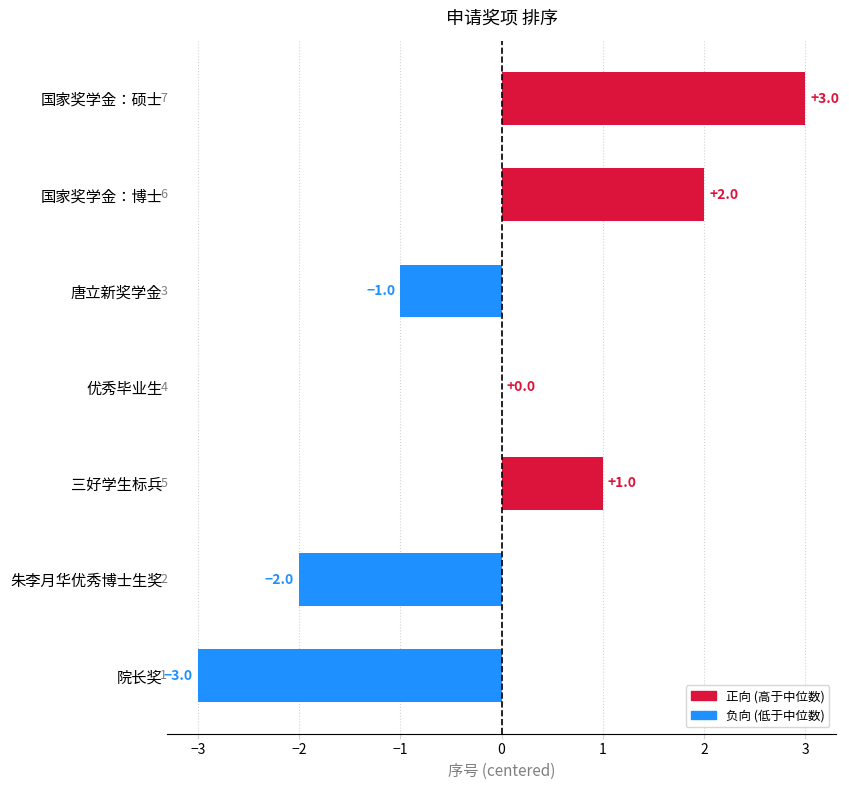

Reading top to bottom, list all the values displayed in this chart.

国家奖学金：硕士=3	国家奖学金：博士=2	唐立新奖学金=-1	优秀毕业生=0	三好学生标兵=1	朱李月华优秀博士生奖=-2	院长奖=-3